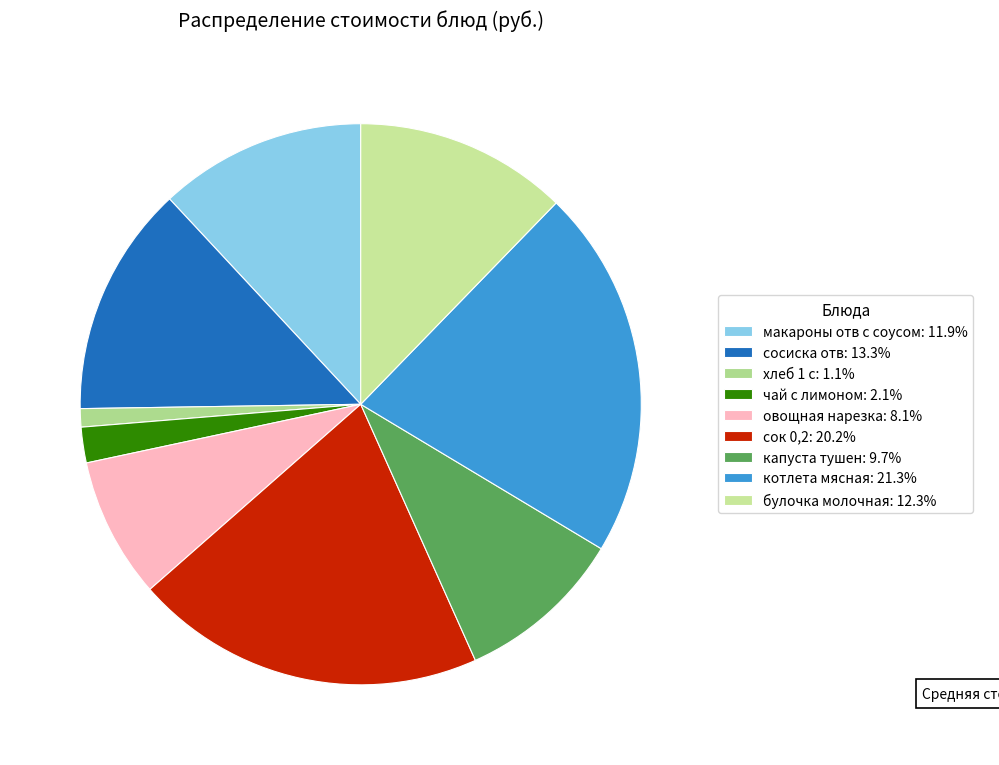

Combined, do капуста тушен and сосиска отв account for over 50%?

No